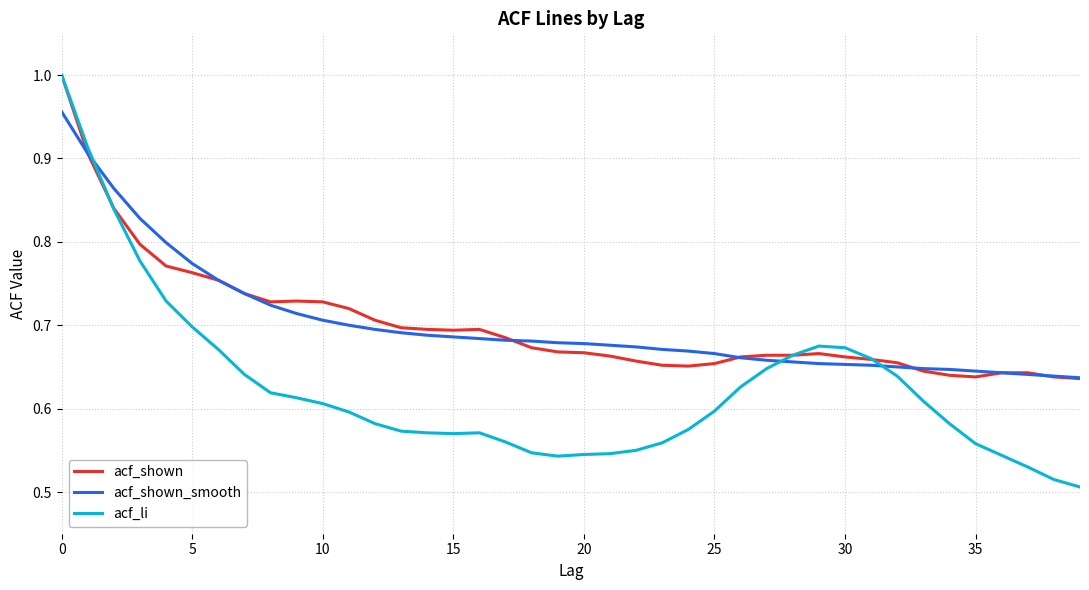

Which series has the widest spread of values?

acf_li